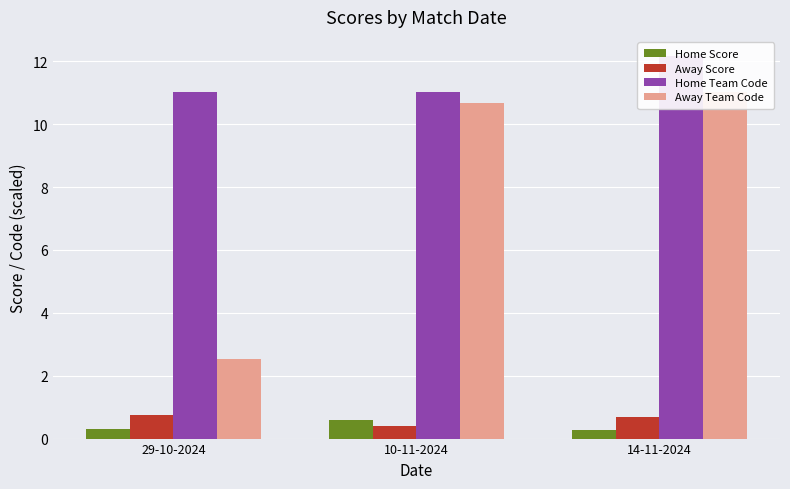

Is the value of Away Team Code at 29-10-2024 greater than the value of Home Team Code at 14-11-2024?

No